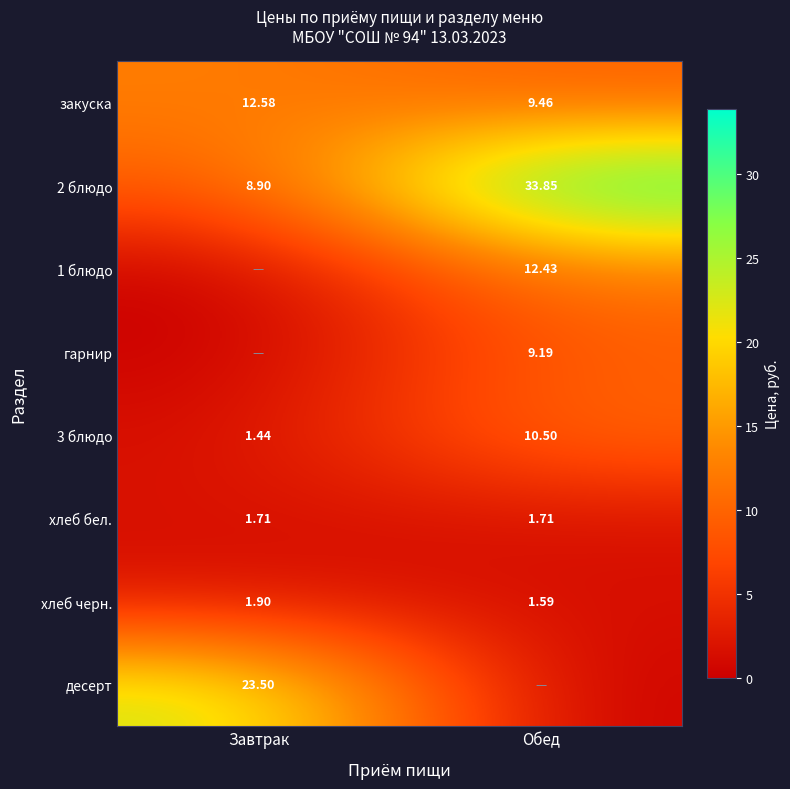

Which category has the lowest value across all series?

Завтрак